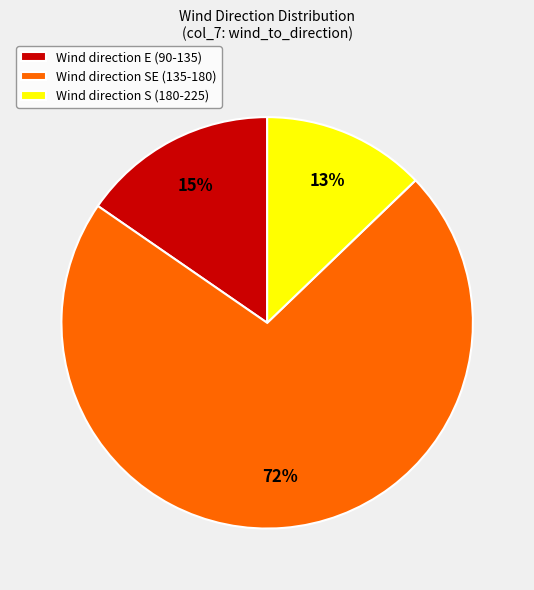

To the nearest percent, what is the difference between the largest and smallest slice percentages?

59%